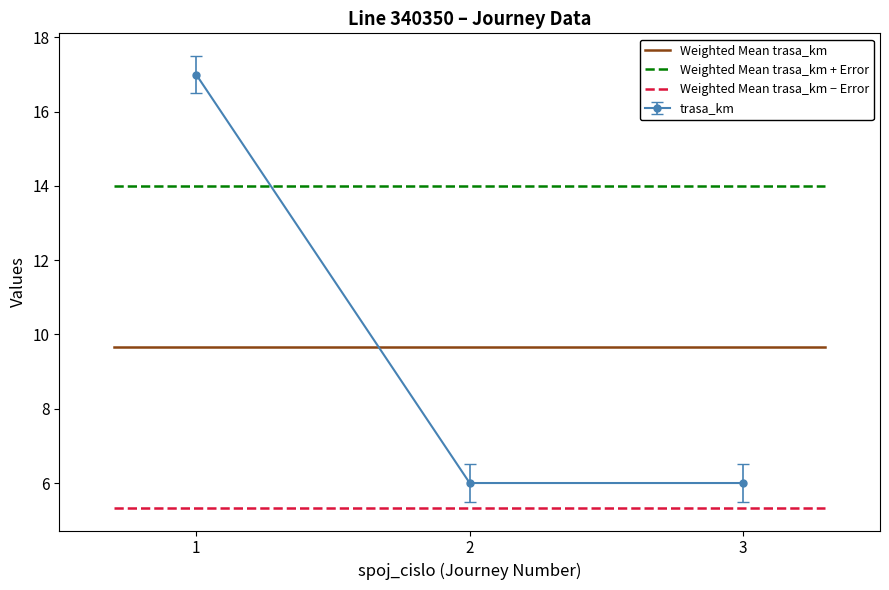

The trasa_km series shows 30 at 1. True or false?

False